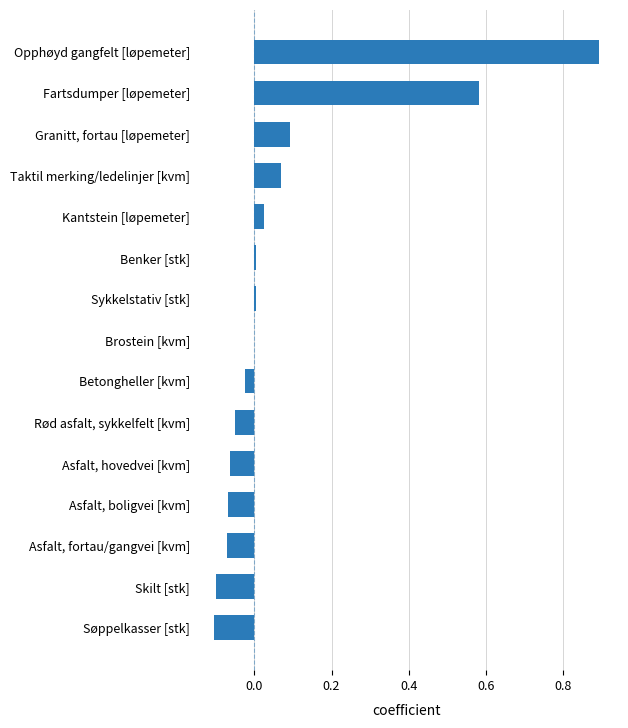

Are the bars horizontal?

Yes